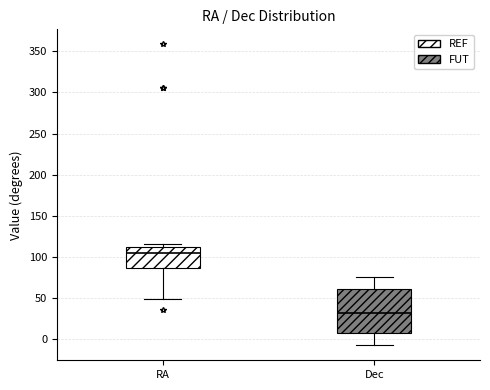

Reading left to right, read every box against the y-axis: the position of its median line, the range the box covers, and the ends of its whiskers. The values are not printed on the chart, so give them approximately, as read against the axis.

RA: median 105, box 85 to 110, whiskers 50 to 115
Dec: median 30, box 10 to 60, whiskers -5 to 75